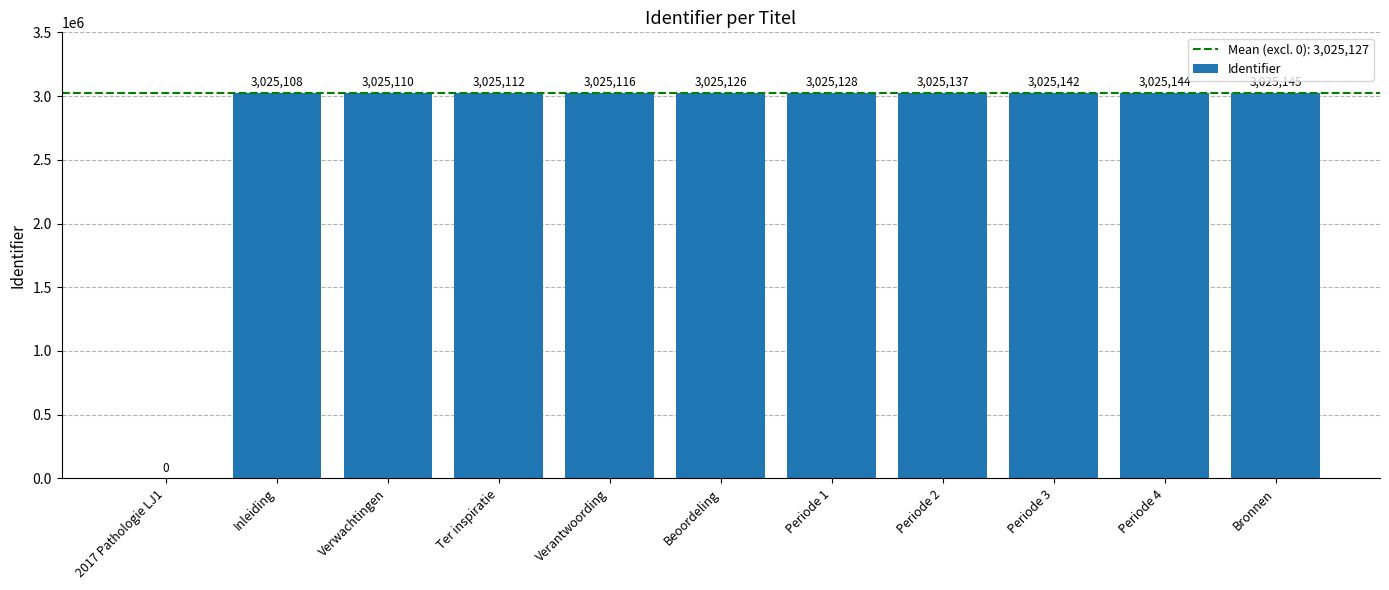

The chart shows a value of 0 at 2017 Pathologie LJ1. True or false?

True